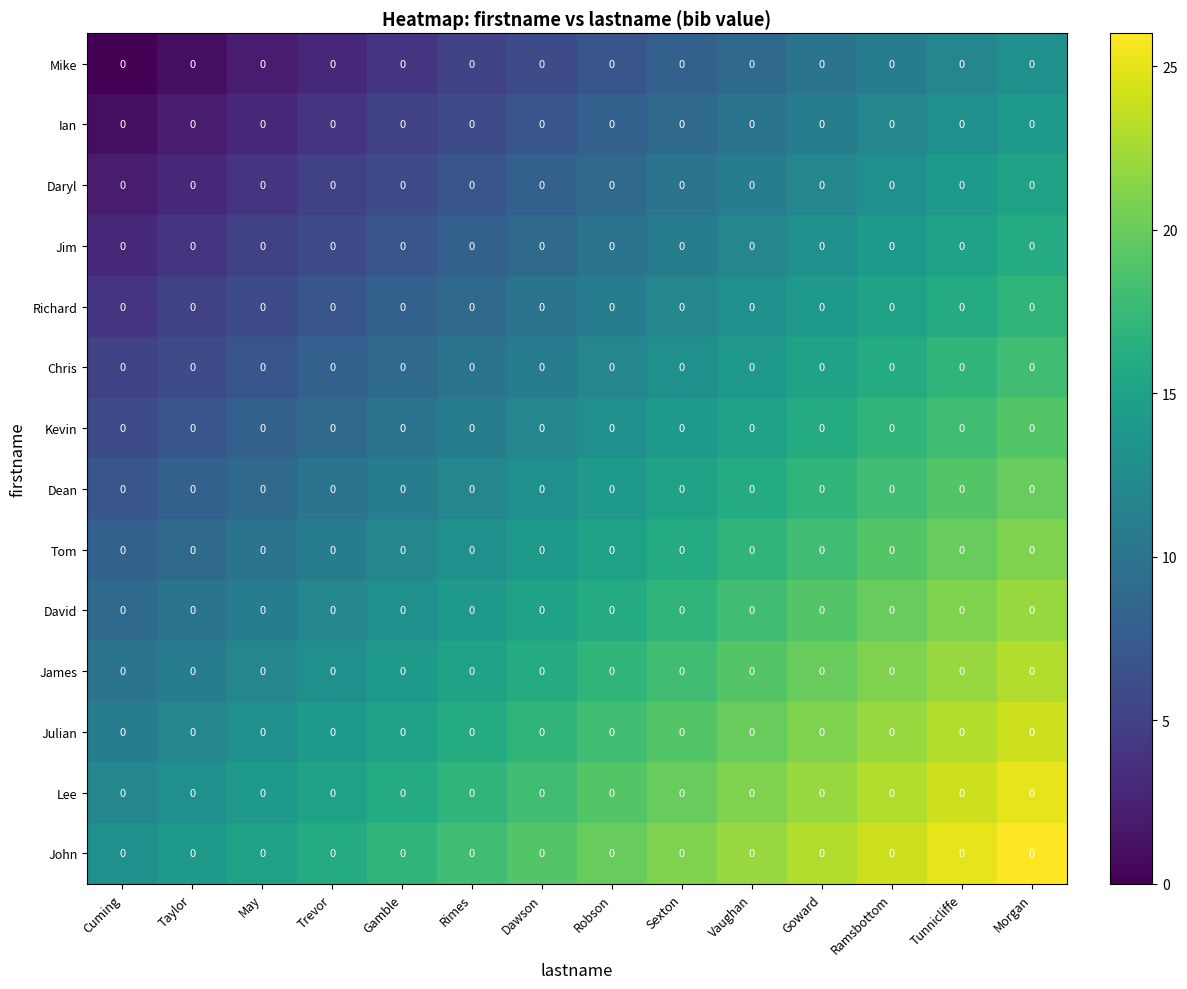

The value of Lee at Morgan is 14. True or false?

False